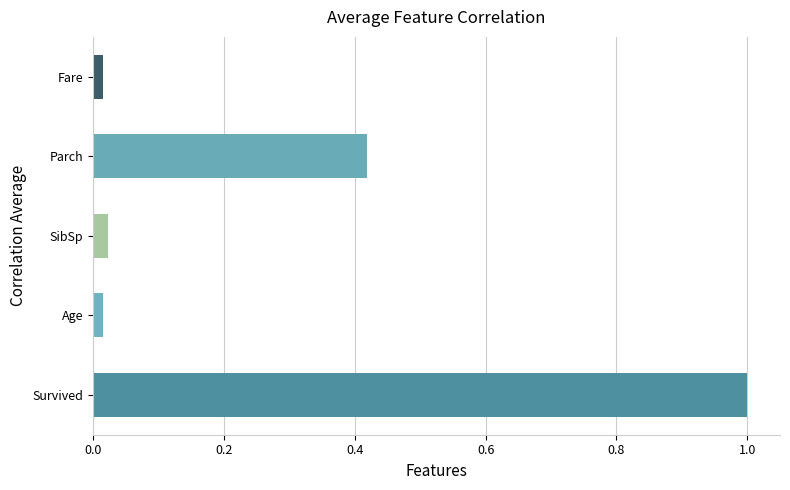

What is the average value?

0.3